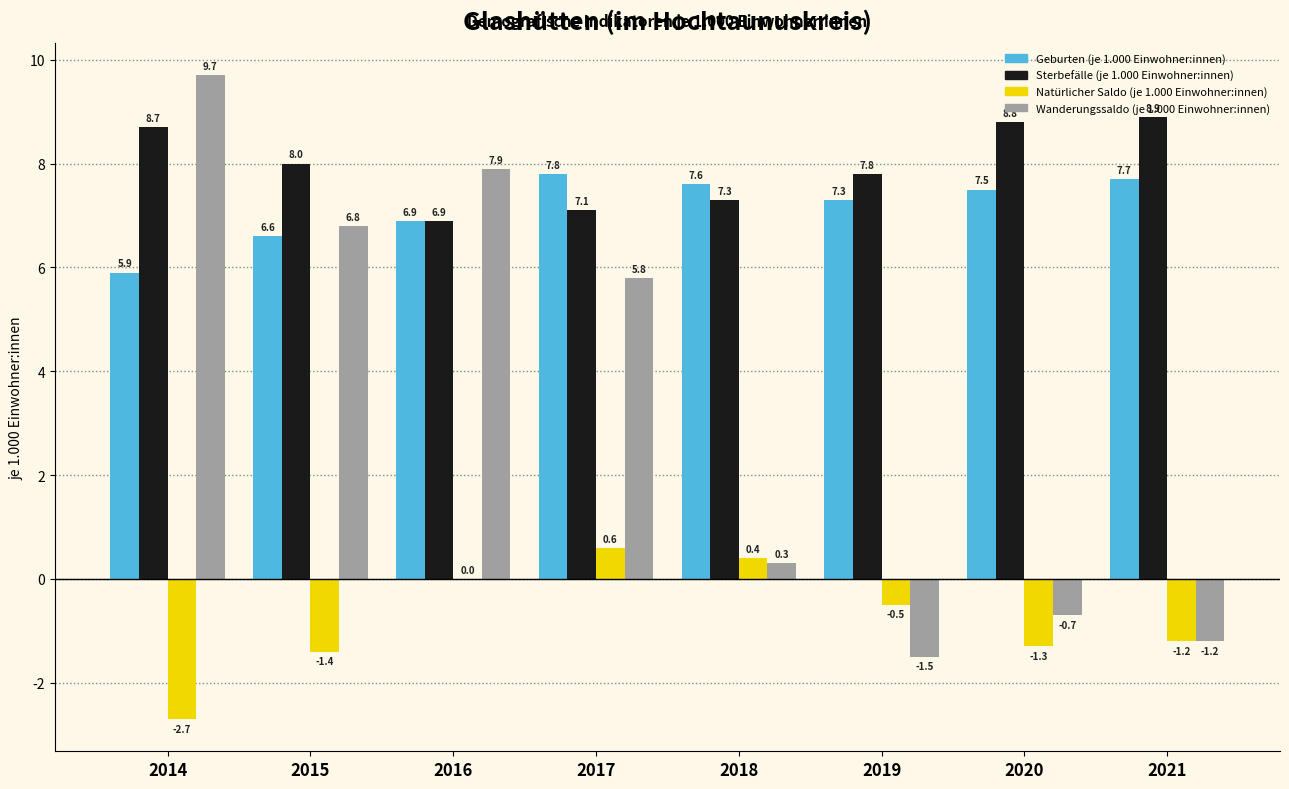

At which label is Sterbefälle (je 1.000 Einwohner:innen) closest to 7?

2016